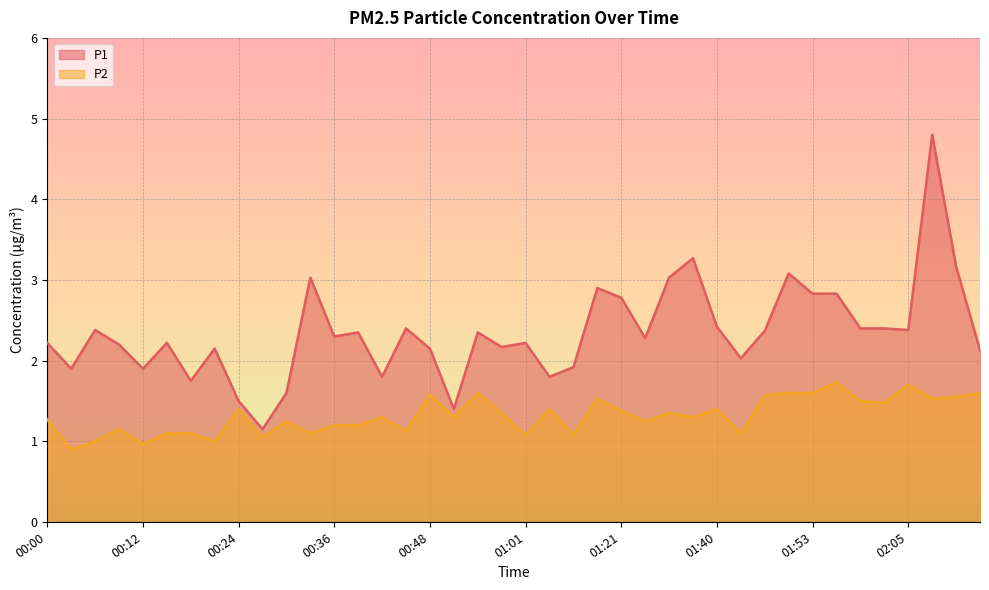

What is the label of the 6th point from the right?

01:59